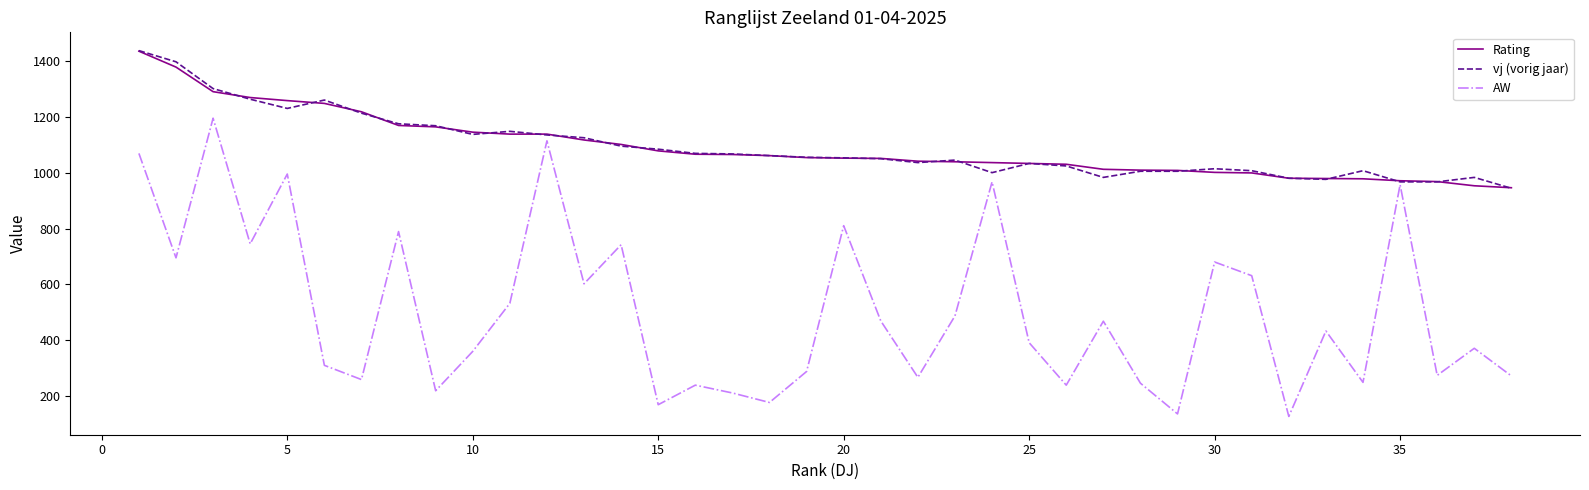

What is the maximum value for Rating?

1435